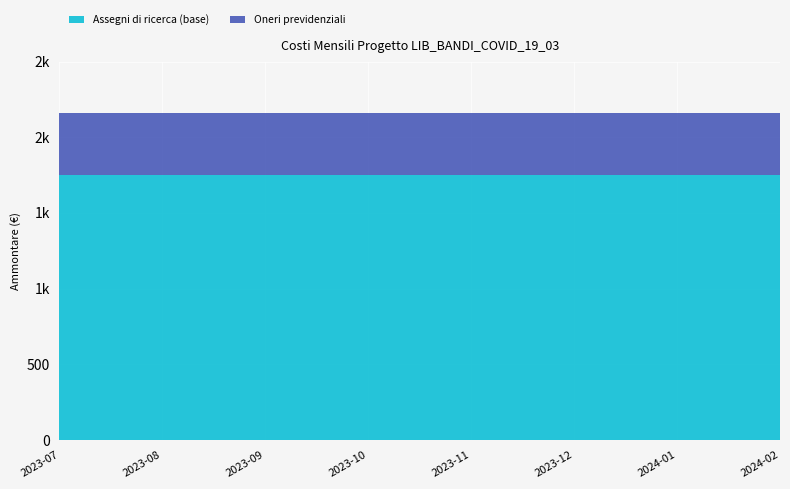

Reading left to right, what are all the values shown in this chart?

Assegni di ricerca (base): 1750.0	1750.0	1750.0	1750.0	1750.0	1750.0	1750.0	1750.0
Oneri previdenziali: 408.7	408.7	408.7	408.7	408.7	408.7	408.7	408.7